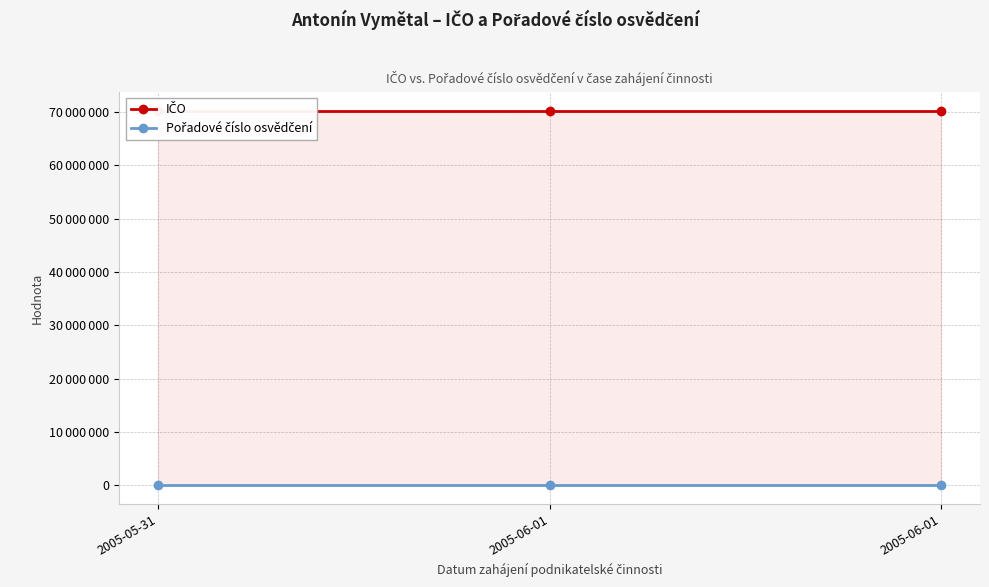

What is the sum of all Pořadové číslo osvědčení values?

147